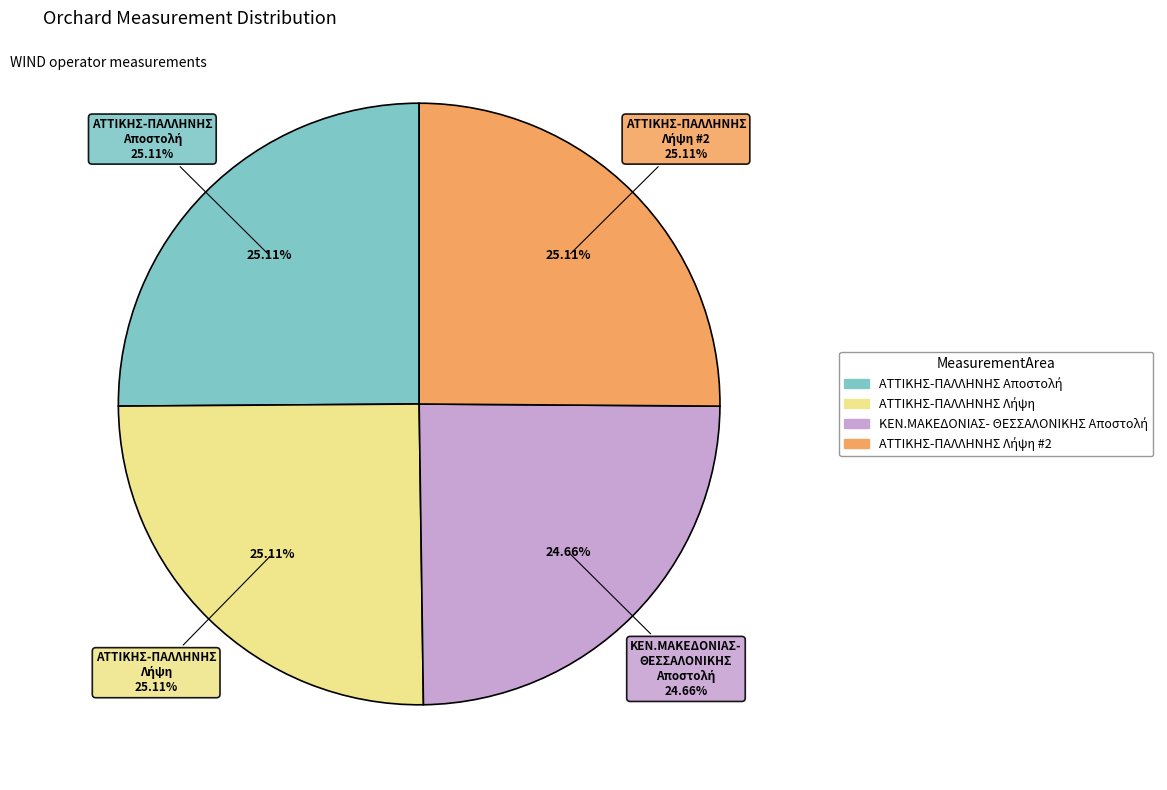

Count the number of slices in the pie.

4